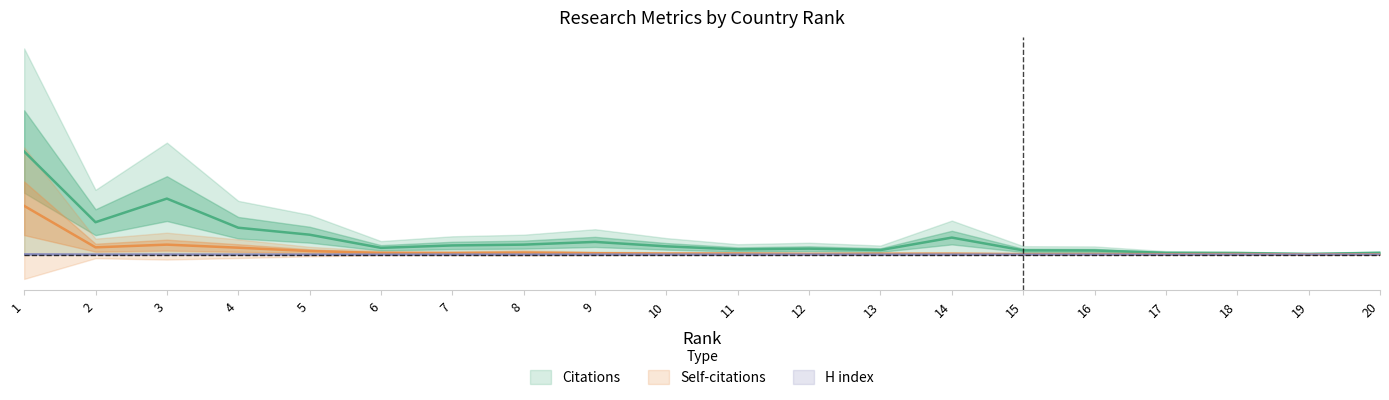

Where is H index nearest to the value 0?

17